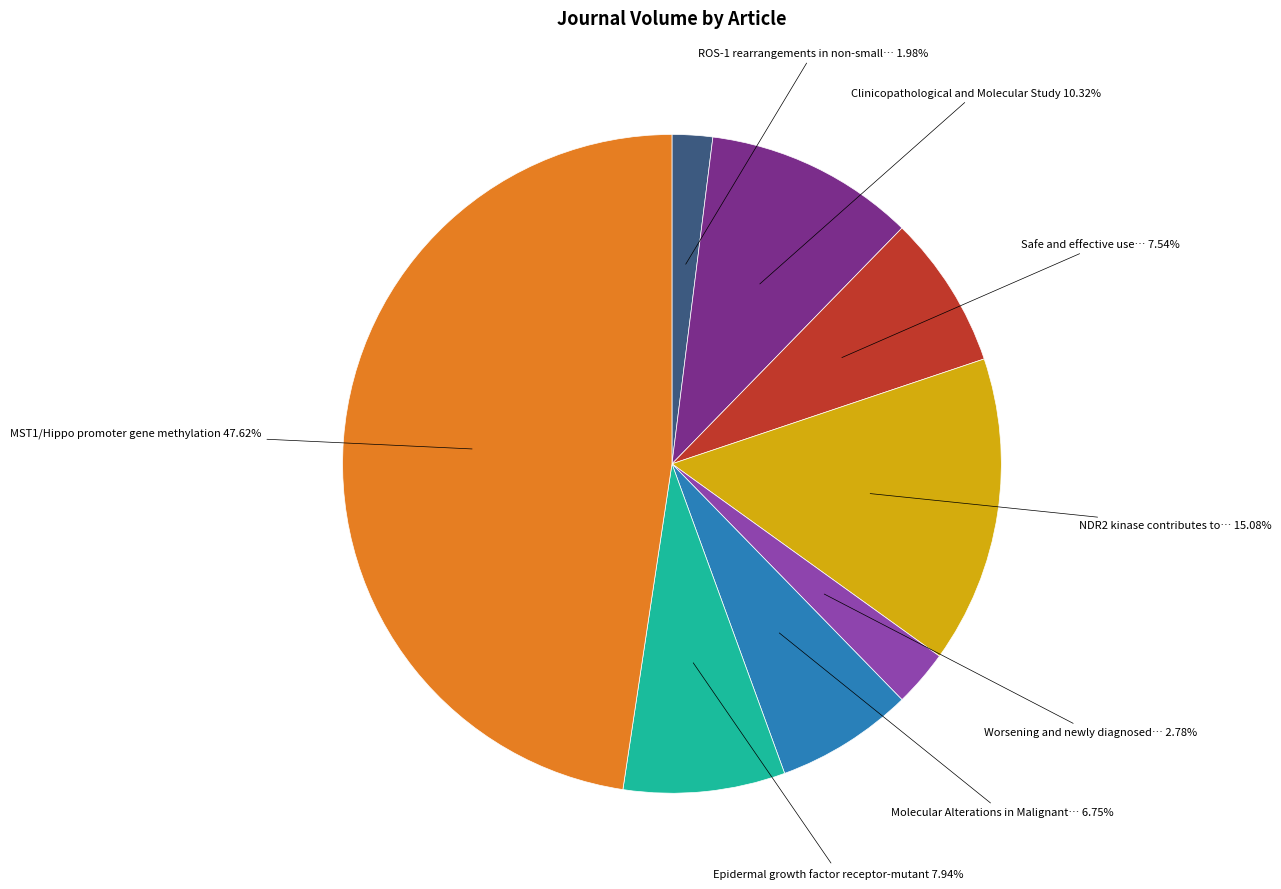

Count the number of slices in the pie.

8